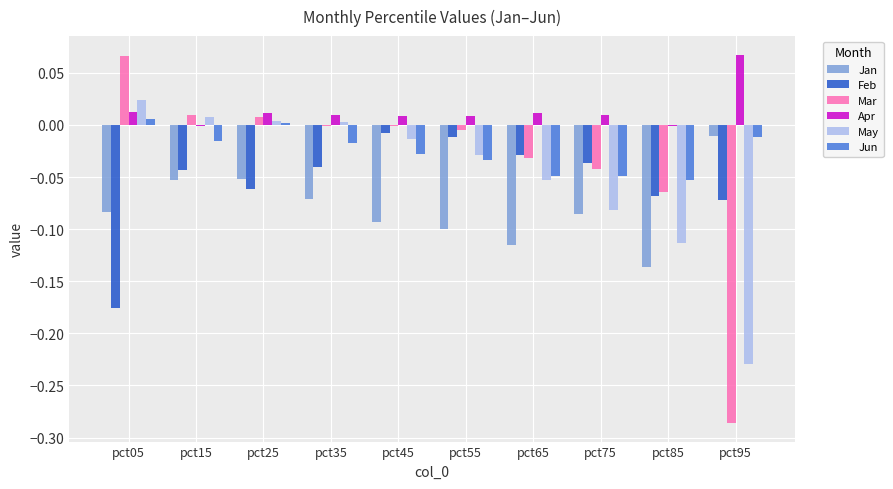

Which series changed the most between pct15 and pct75?

May